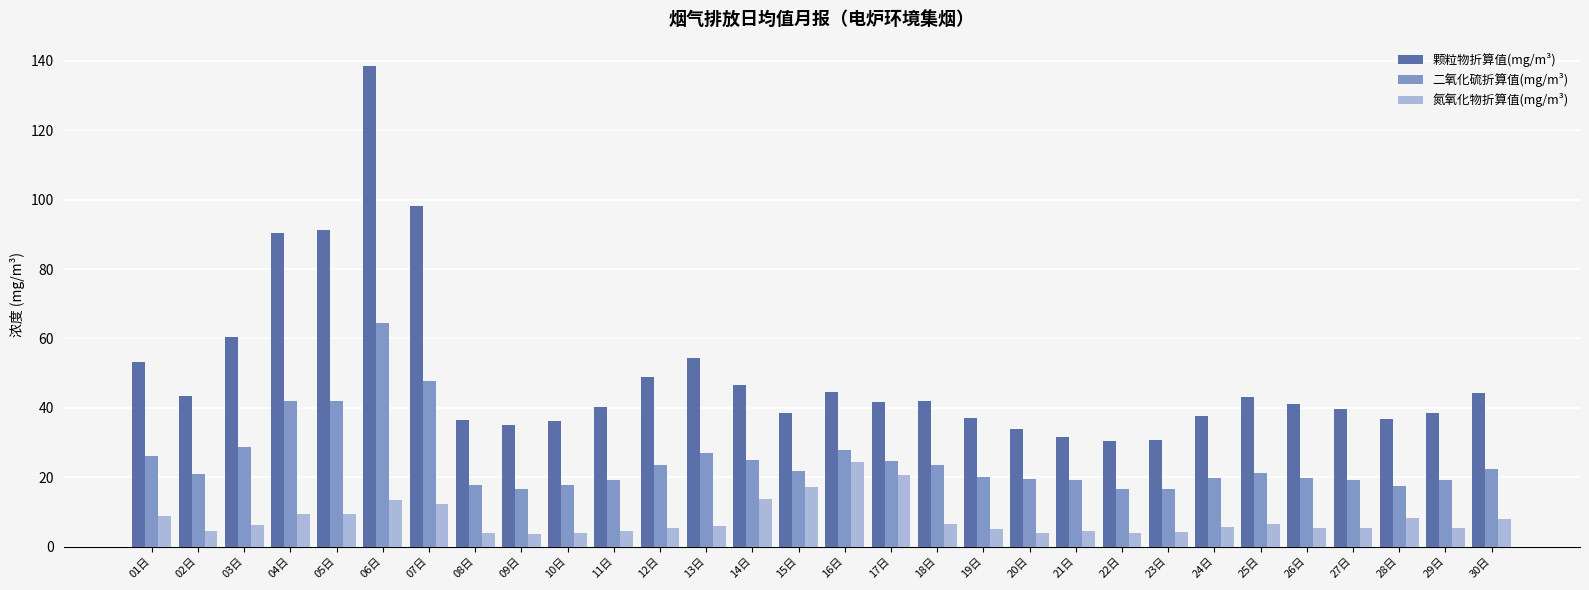

Which series has the largest total across all categories?

颗粒物折算值(mg/m³)